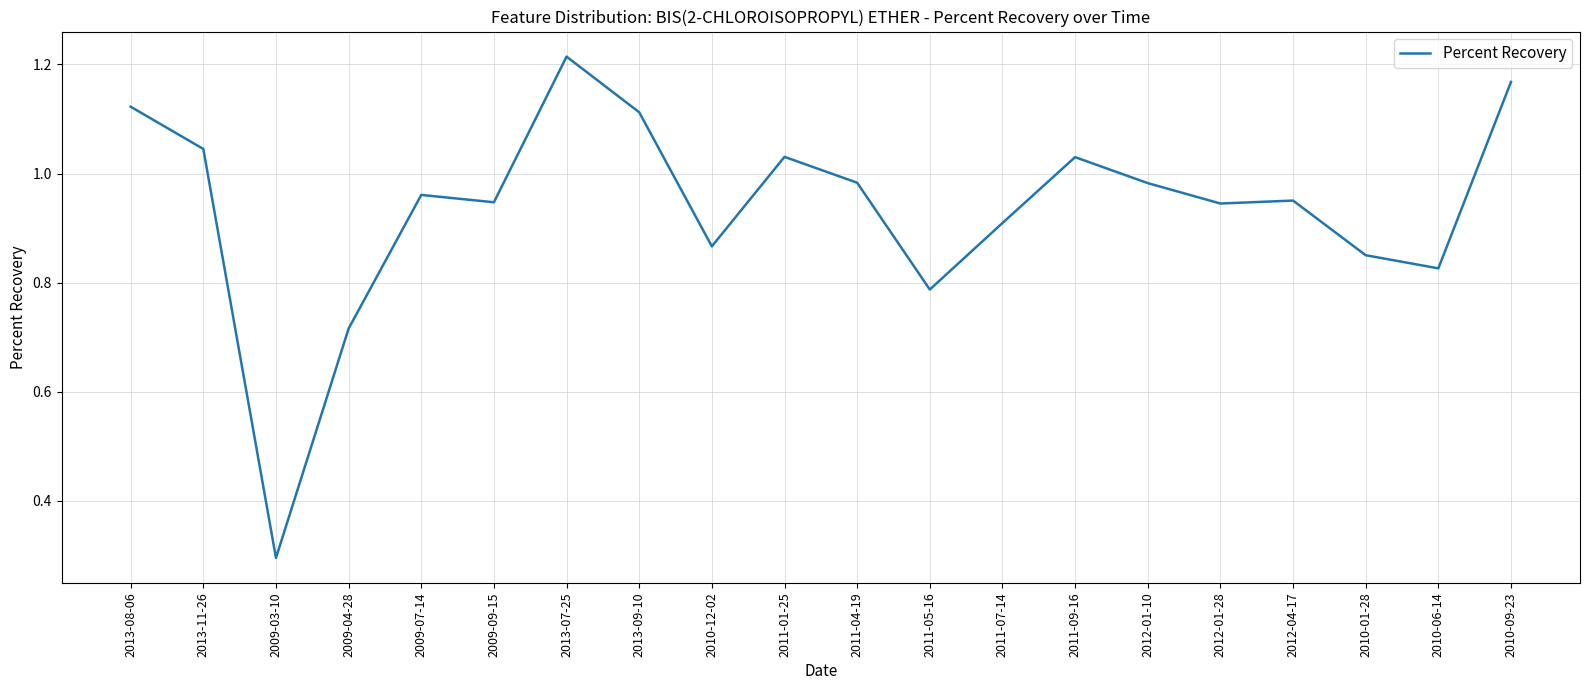

What is the difference between the values at 2009-03-10 and 2012-01-28?

0.6